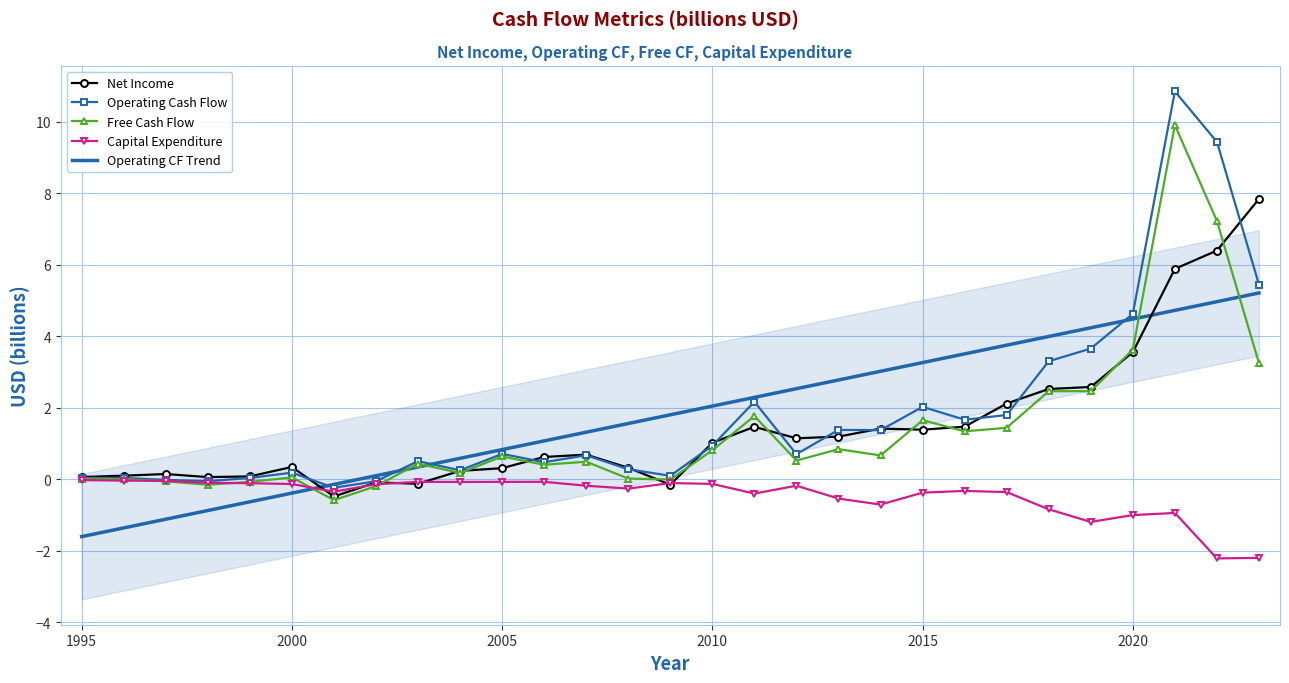

What is the sum of all Free Cash Flow values?

39.2